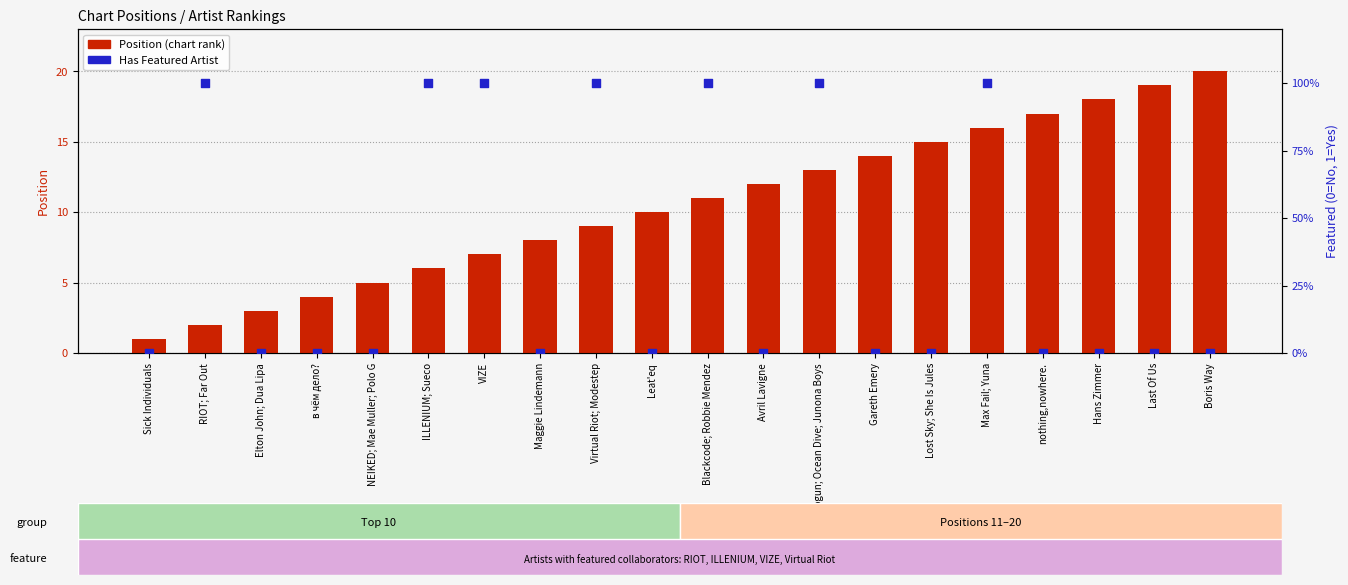

Which series contains the lowest Y value?

Has Featured Artist